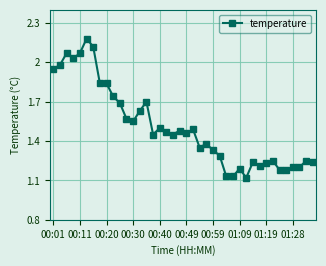

True or false: there are more than 2 points higher than both neighbors.

True